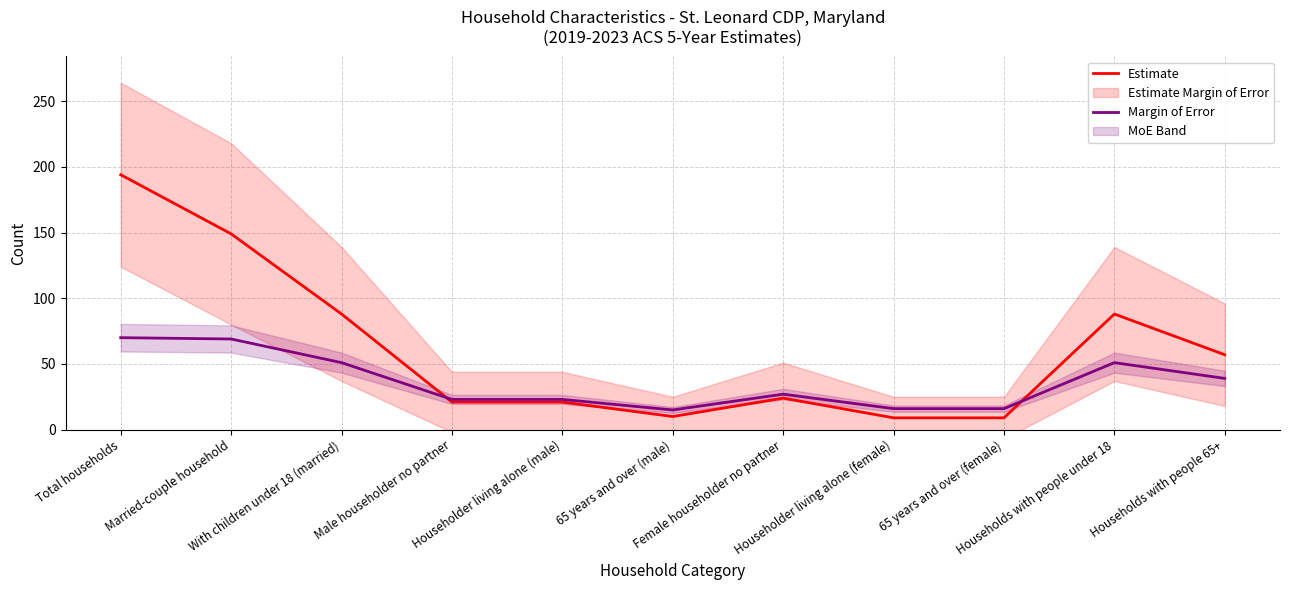

What is the label of the 11th point from the left?

Households with people 65+